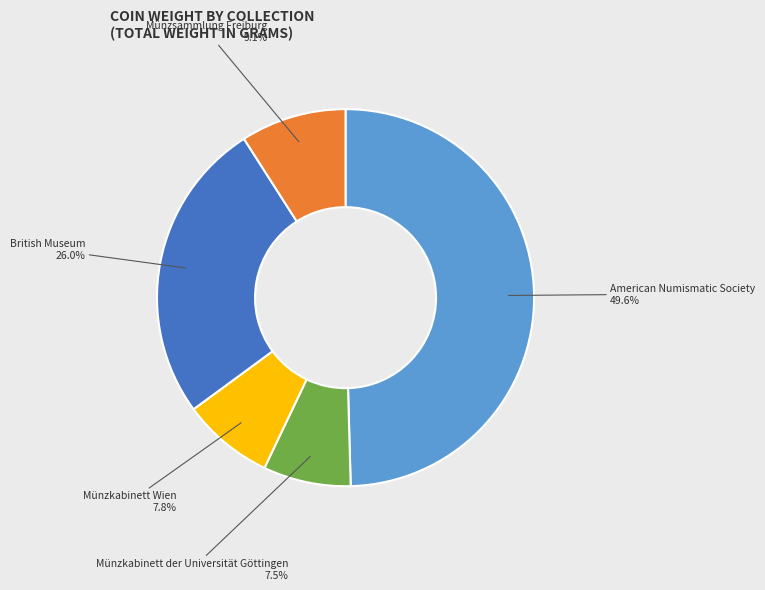

What percentage is the British Museum slice, to the nearest percent?

26%